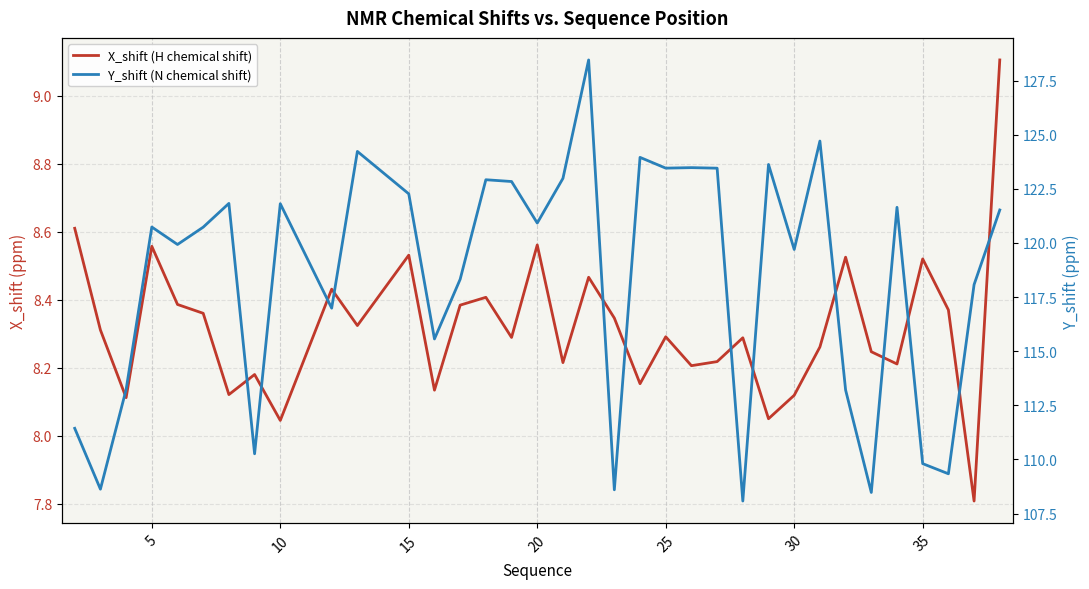

How many lines are shown in the chart?

2